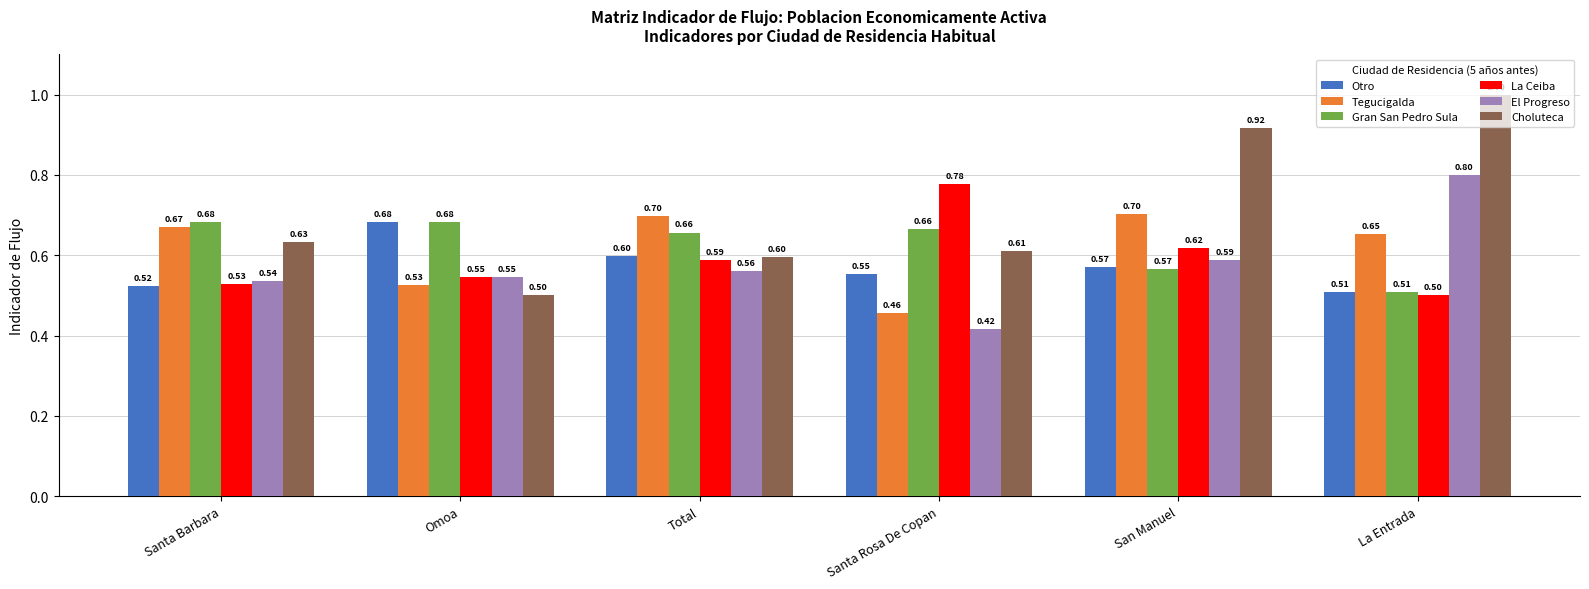

Read the La Ceiba value at Total.

0.6